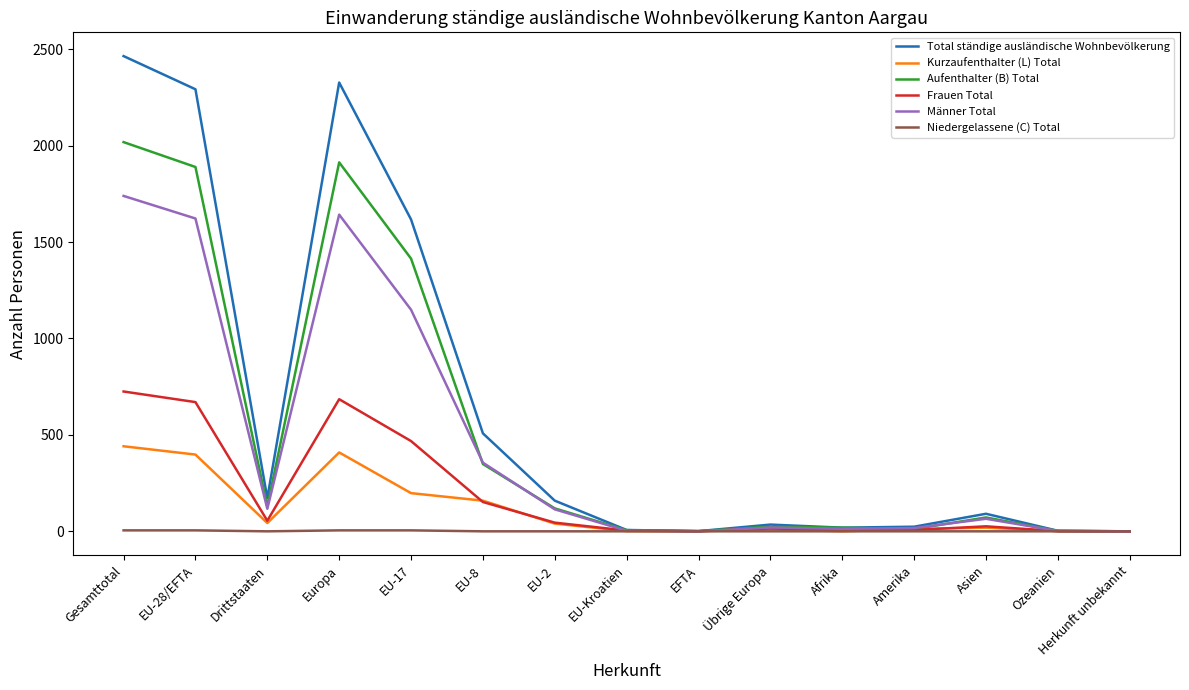

Which label corresponds to the largest value in the chart?

Gesamttotal